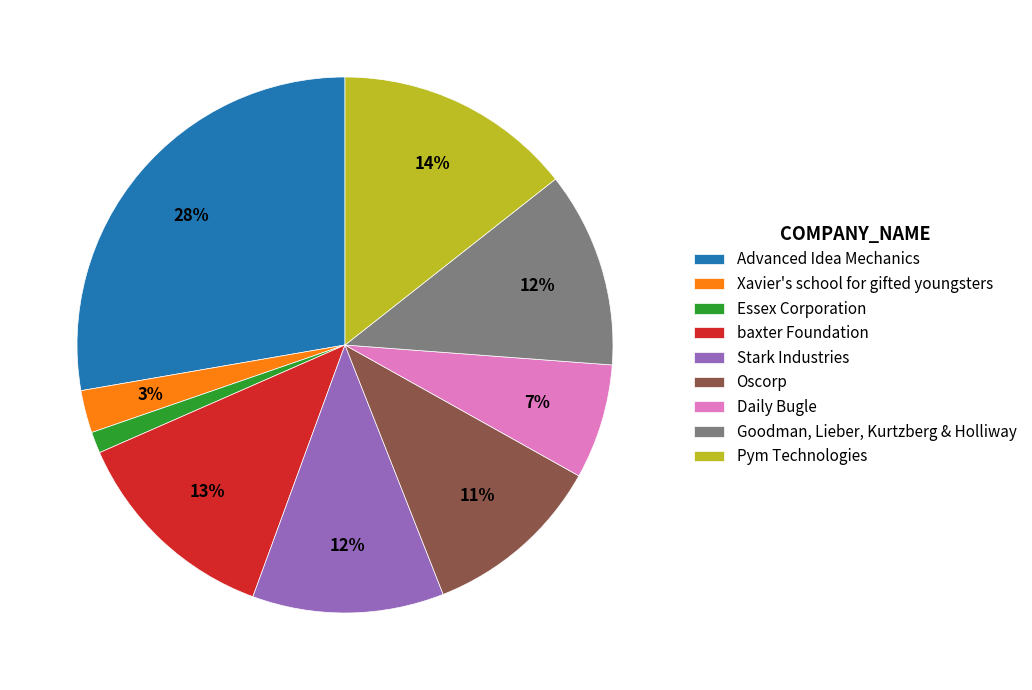

Do Advanced Idea Mechanics and baxter Foundation together represent more than half of the pie?

No